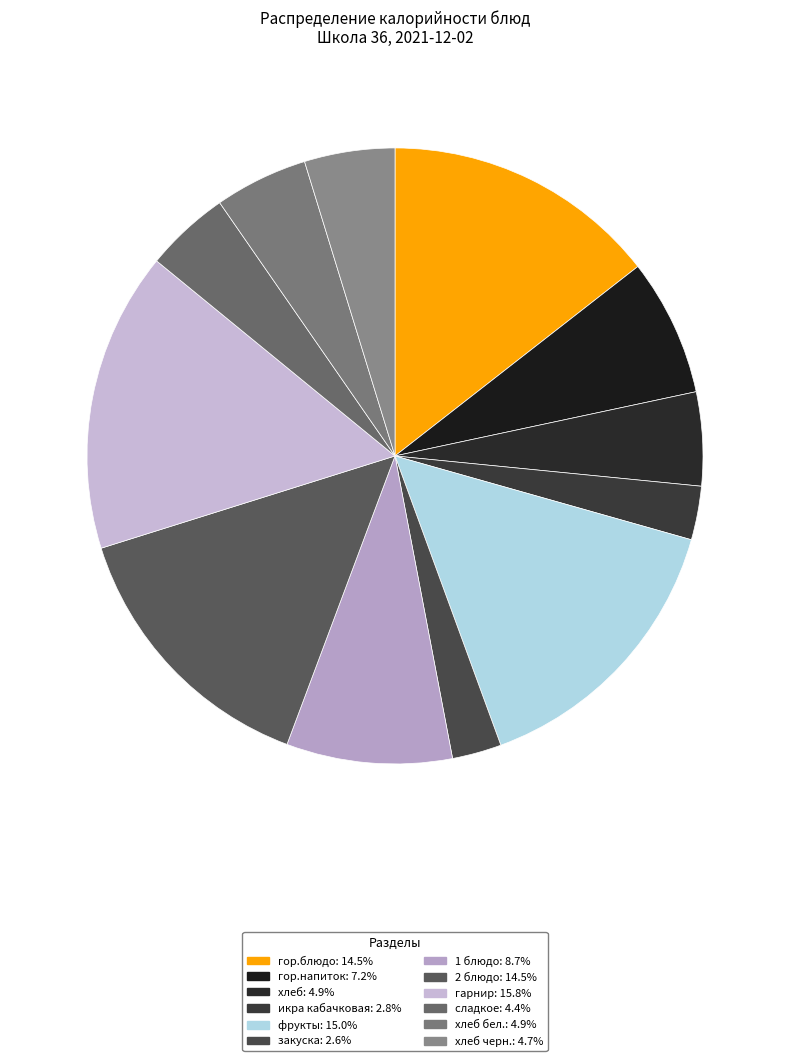

How many slices are in this pie chart?

12